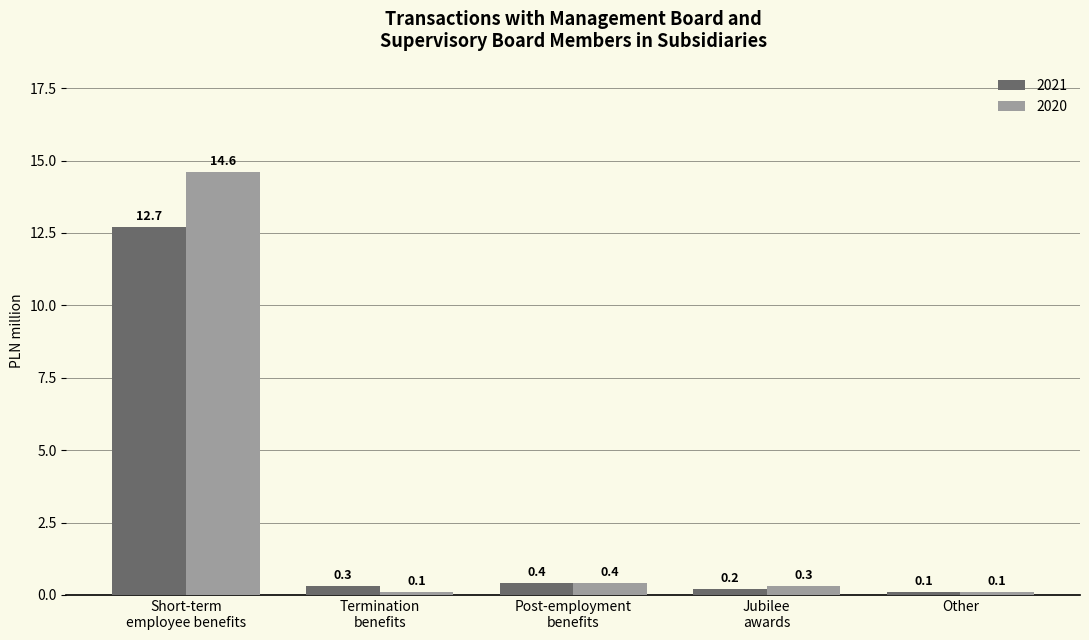

What is the average value of the 2021 series?

2.7